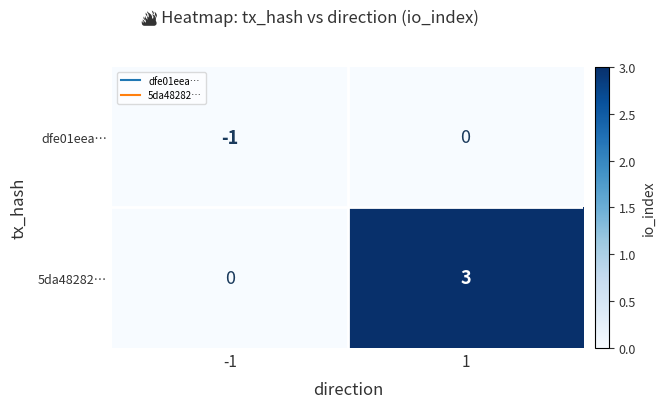

Which series has the widest spread of values?

5da48282…